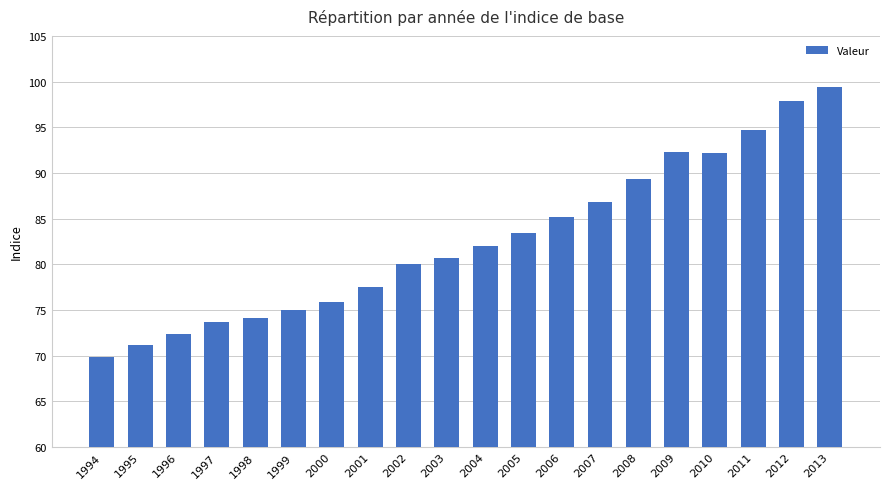

Where is the data nearest to the value 84?

2005